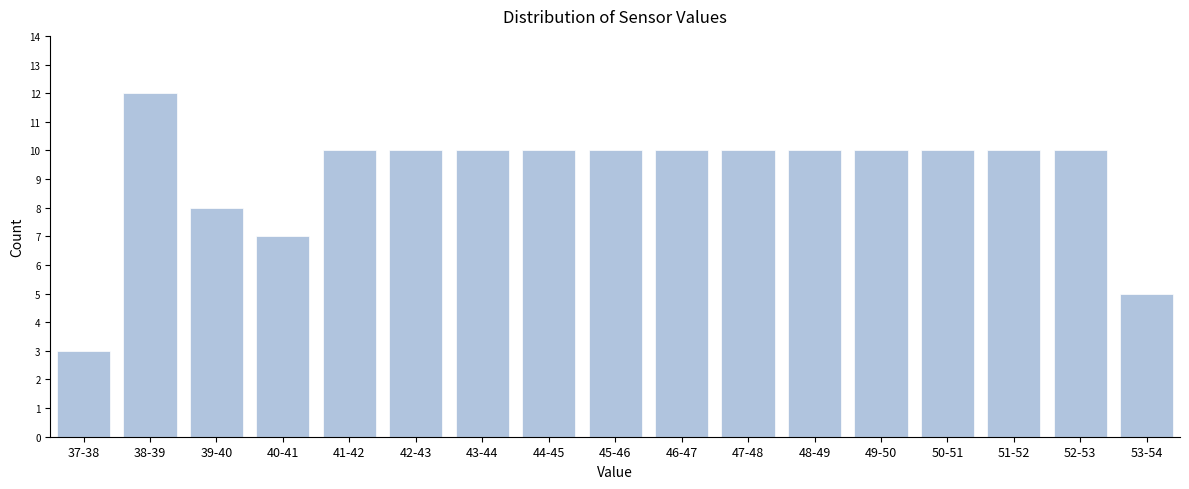

Reading right to left, transcribe all the data shown in this chart.

53-54=5	52-53=10	51-52=10	50-51=10	49-50=10	48-49=10	47-48=10	46-47=10	45-46=10	44-45=10	43-44=10	42-43=10	41-42=10	40-41=7	39-40=8	38-39=12	37-38=3